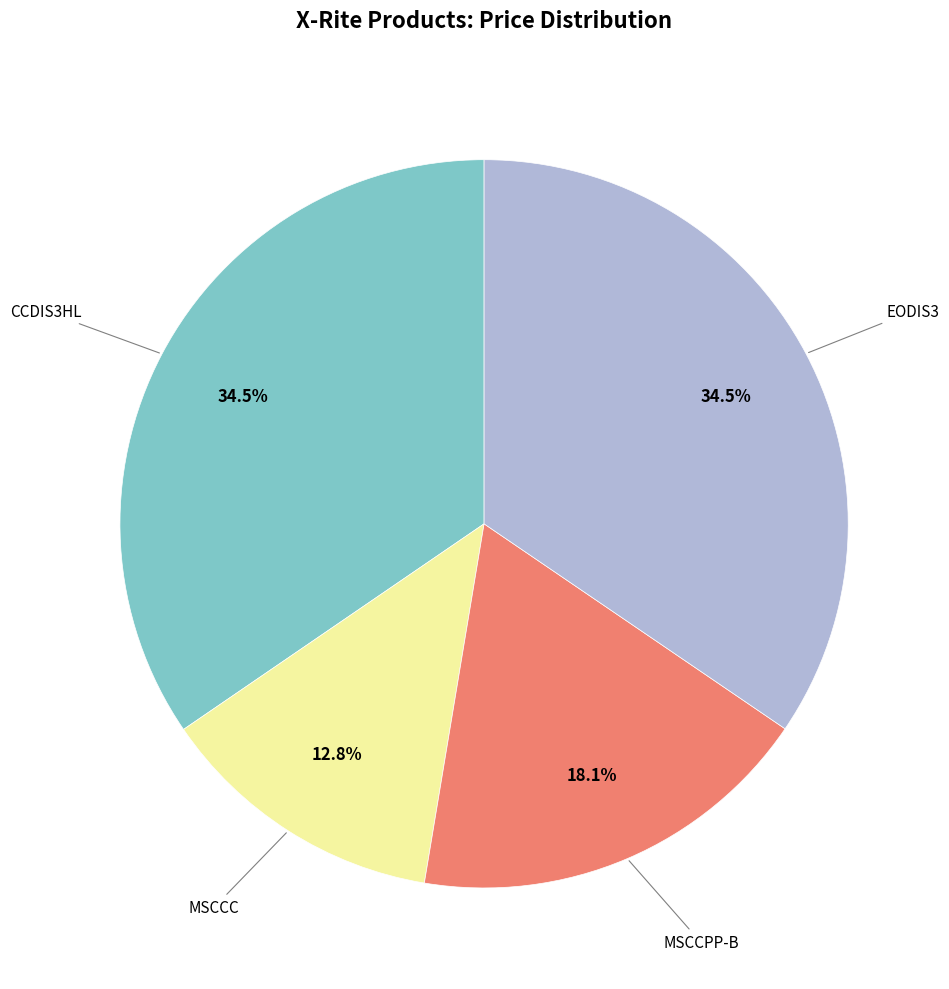

Does any single category account for the majority?

No